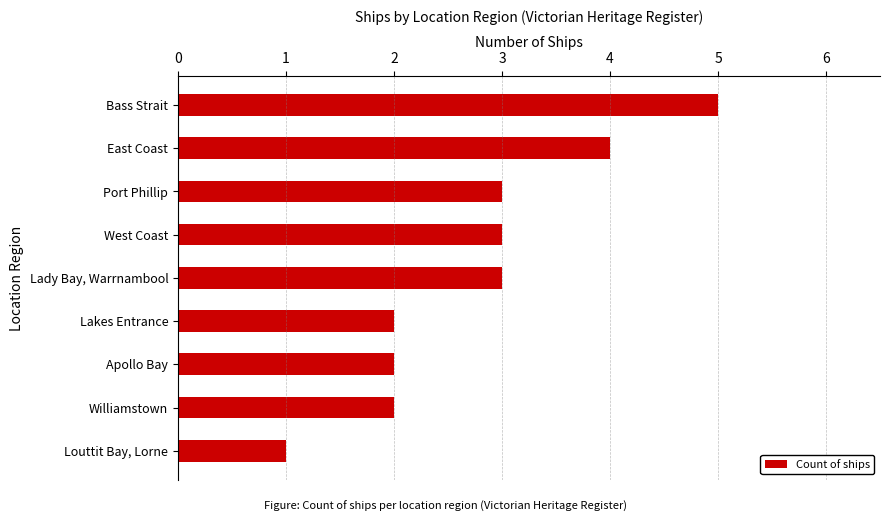

Reading bottom to top, list all the values displayed in this chart.

Louttit Bay, Lorne=1	Williamstown=2	Apollo Bay=2	Lakes Entrance=2	Lady Bay, Warrnambool=3	West Coast=3	Port Phillip=3	East Coast=4	Bass Strait=5